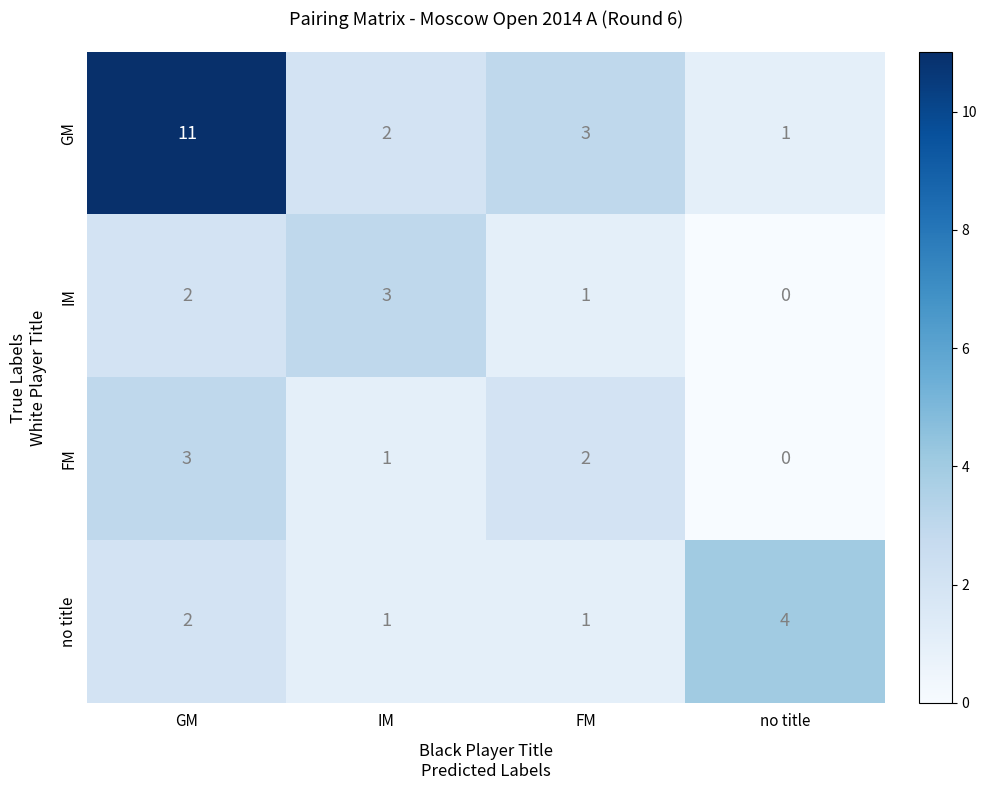

How many data points in GM are less than 3?

2